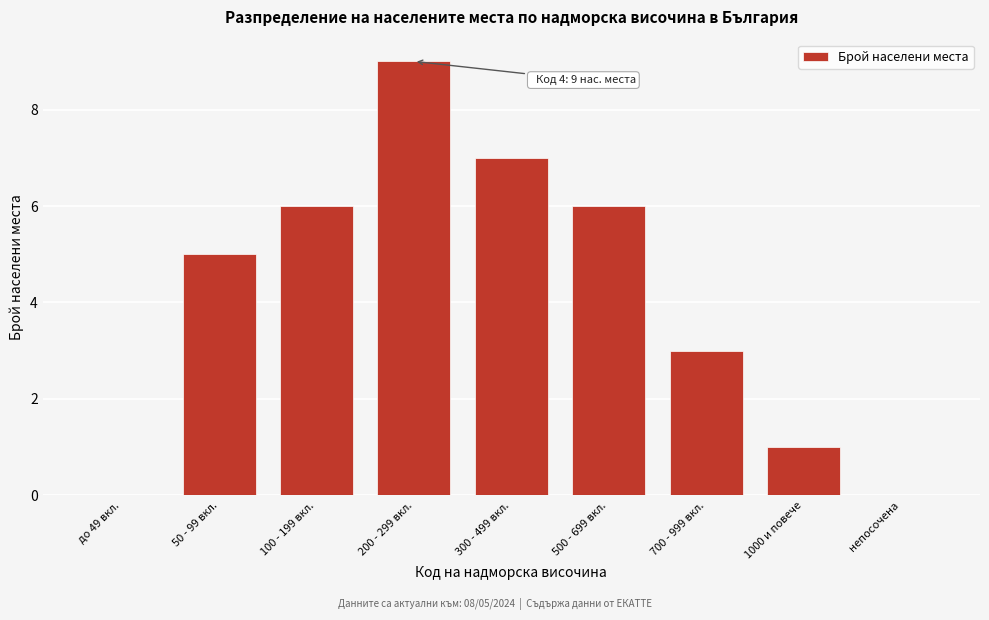

Reading left to right, transcribe all the data shown in this chart.

до 49 вкл.=0	50 - 99 вкл.=5	100 - 199 вкл.=6	200 - 299 вкл.=9	300 - 499 вкл.=7	500 - 699 вкл.=6	700 - 999 вкл.=3	1000 и повече=1	непосочена=0